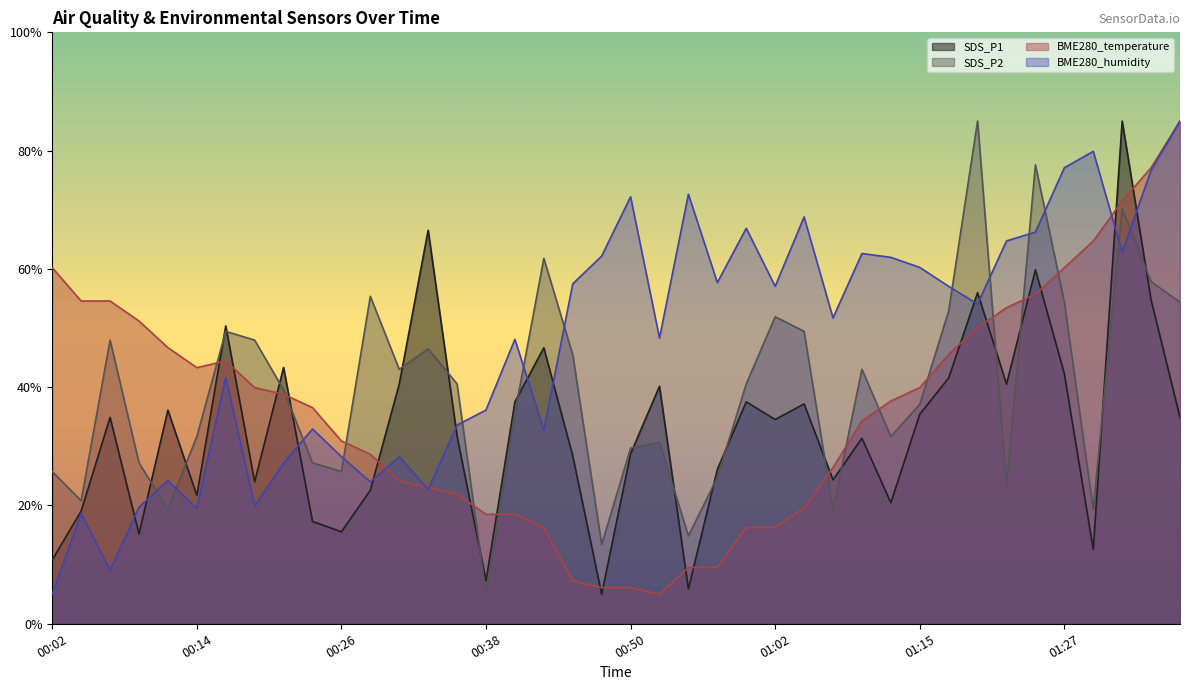

Rank the series by their maximum value, from lowest to highest.

SDS_P1, SDS_P2, BME280_temperature, BME280_humidity